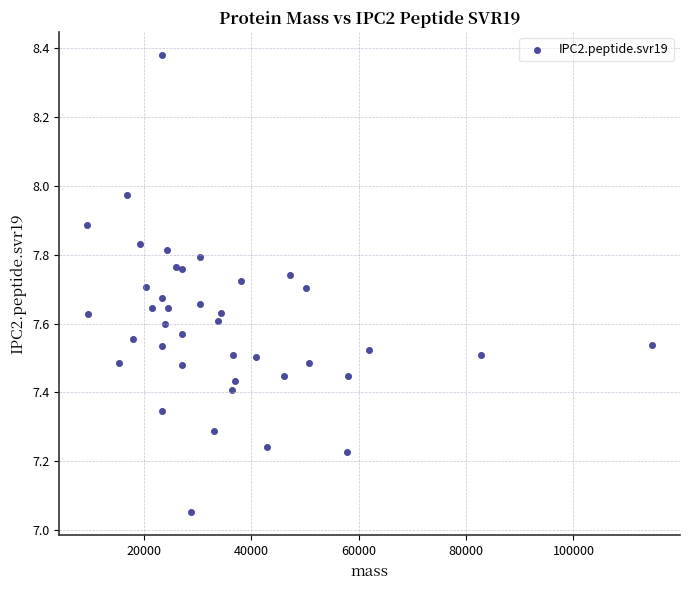

What is the range of X values (max minus min)?

105126.3